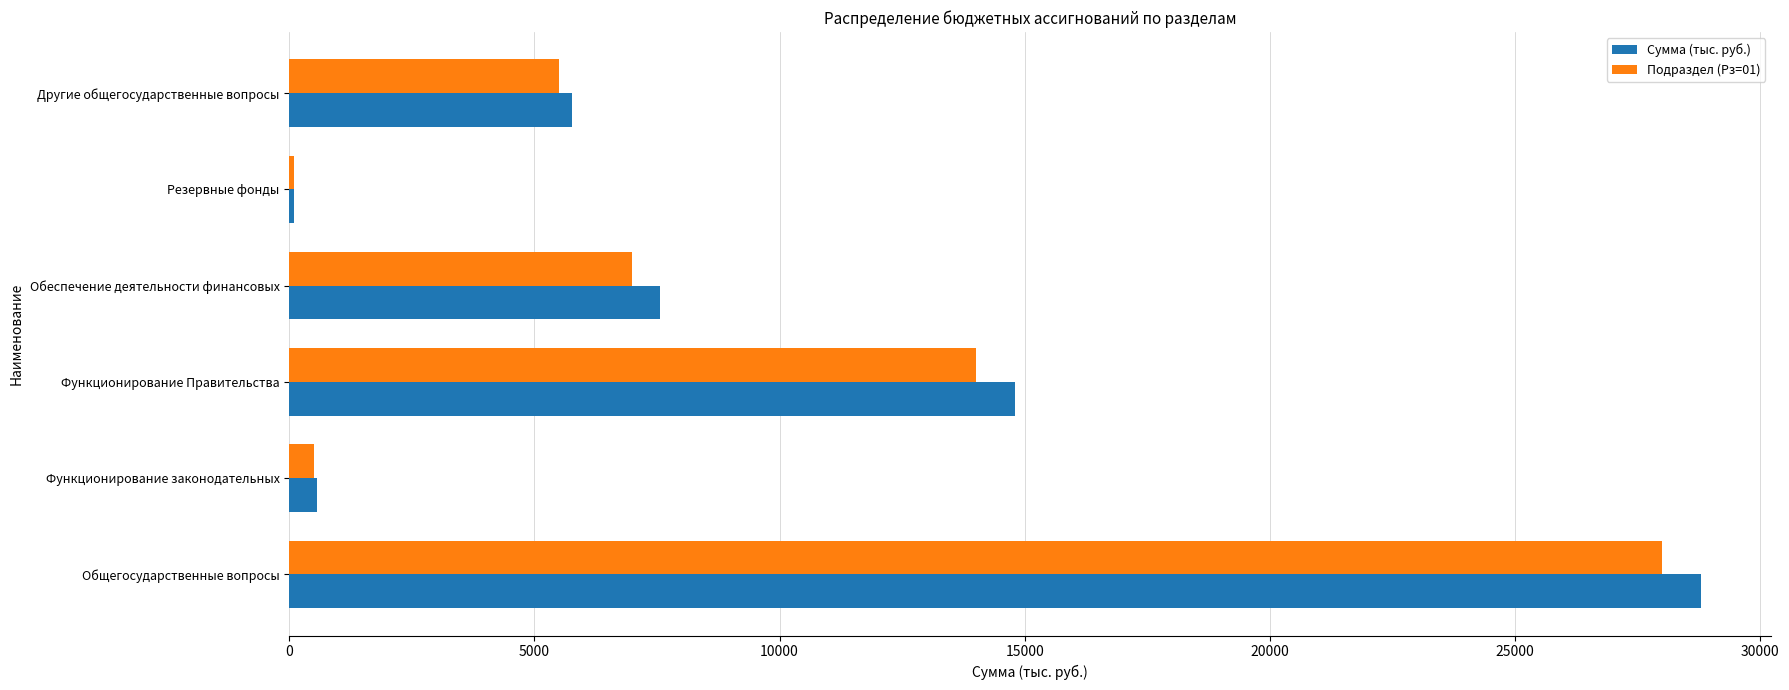

What is the maximum value shown in the chart?

28792